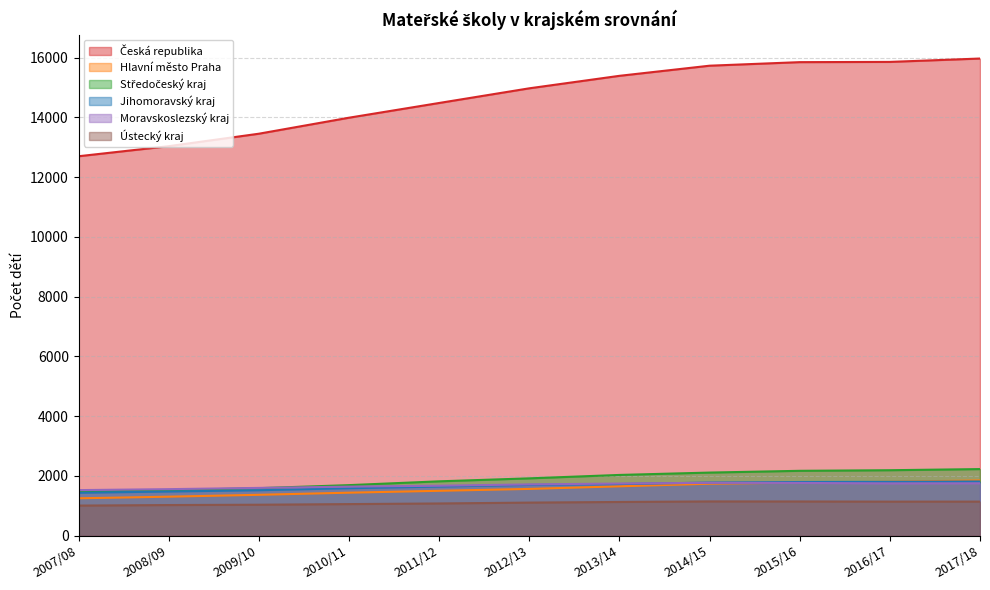

What are all the series names shown in the legend?

Česká republika, Hlavní město Praha, Středočeský kraj, Jihomoravský kraj, Moravskoslezský kraj, Ústecký kraj